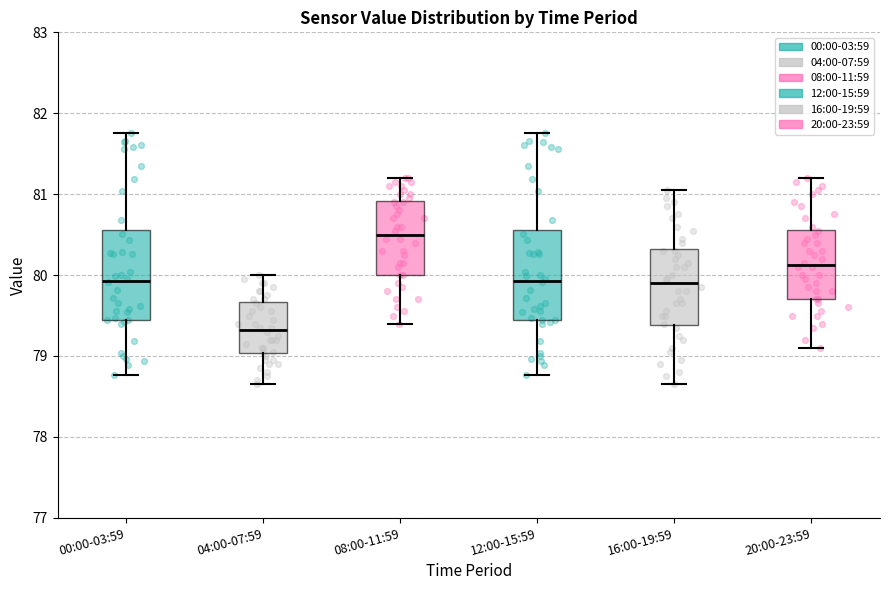

Reading left to right, read every box against the y-axis: the position of its median line, the range the box covers, and the ends of its whiskers. The values are not printed on the chart, so give them approximately, as read against the axis.

00:00-03:59: median 79.9, box 79.4 to 80.6, whiskers 78.8 to 81.8
04:00-07:59: median 79.3, box 79.0 to 79.7, whiskers 78.7 to 80.0
08:00-11:59: median 80.5, box 80.0 to 80.9, whiskers 79.4 to 81.2
12:00-15:59: median 79.9, box 79.4 to 80.6, whiskers 78.8 to 81.8
16:00-19:59: median 79.9, box 79.4 to 80.3, whiskers 78.7 to 81.1
20:00-23:59: median 80.1, box 79.7 to 80.6, whiskers 79.1 to 81.2